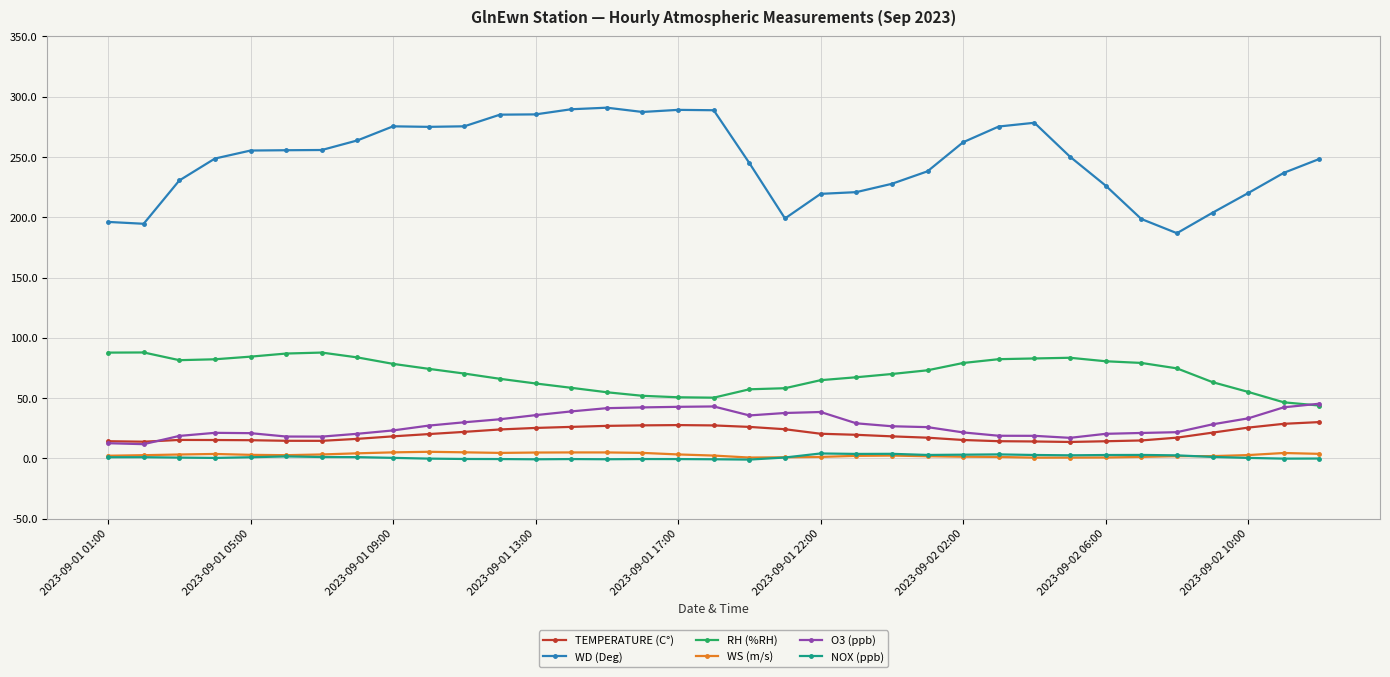

What are all the series names shown in the legend?

TEMPERATURE (C°), WD (Deg), RH (%RH), WS (m/s), O3 (ppb), NOX (ppb)